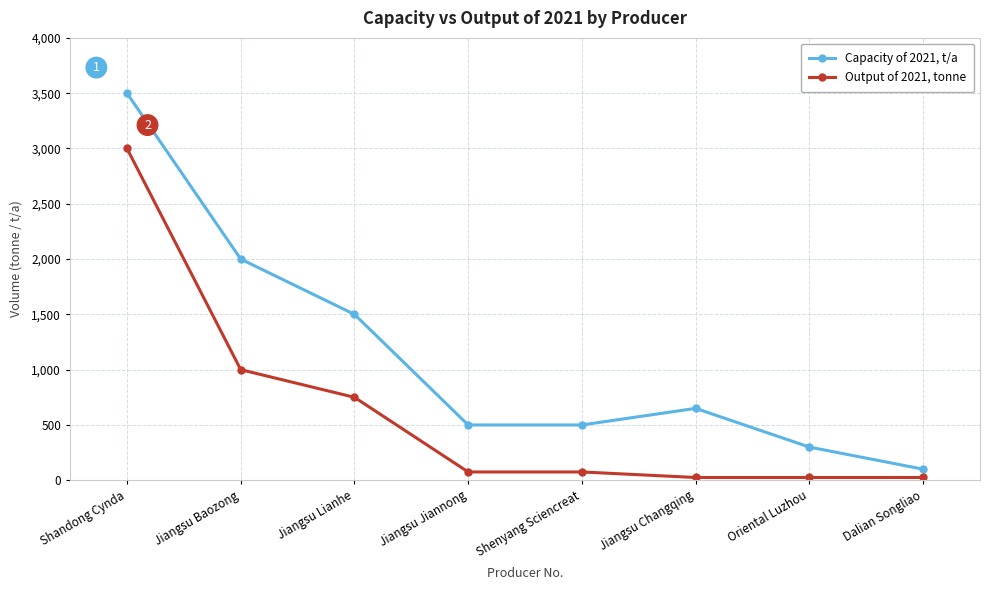

What is the difference between the maximum and minimum values in the Capacity of 2021, t/a series?

3400